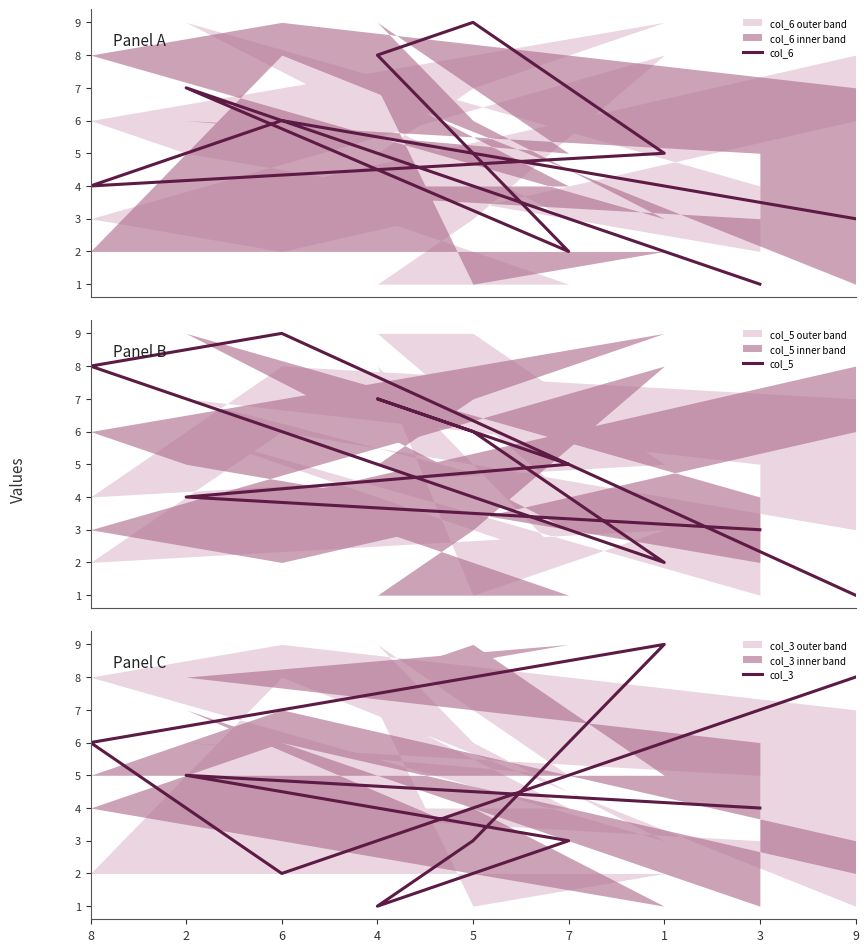

How many data points does each series have?

9